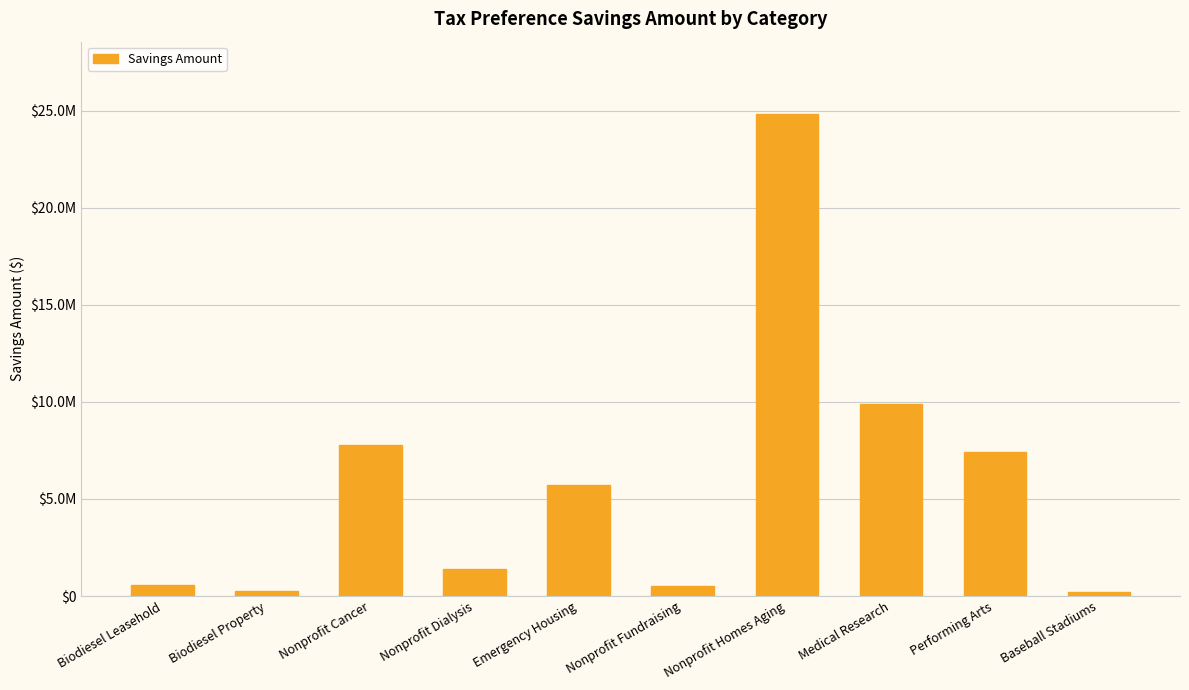

Where does the data first go above 5704000?

Nonprofit Cancer